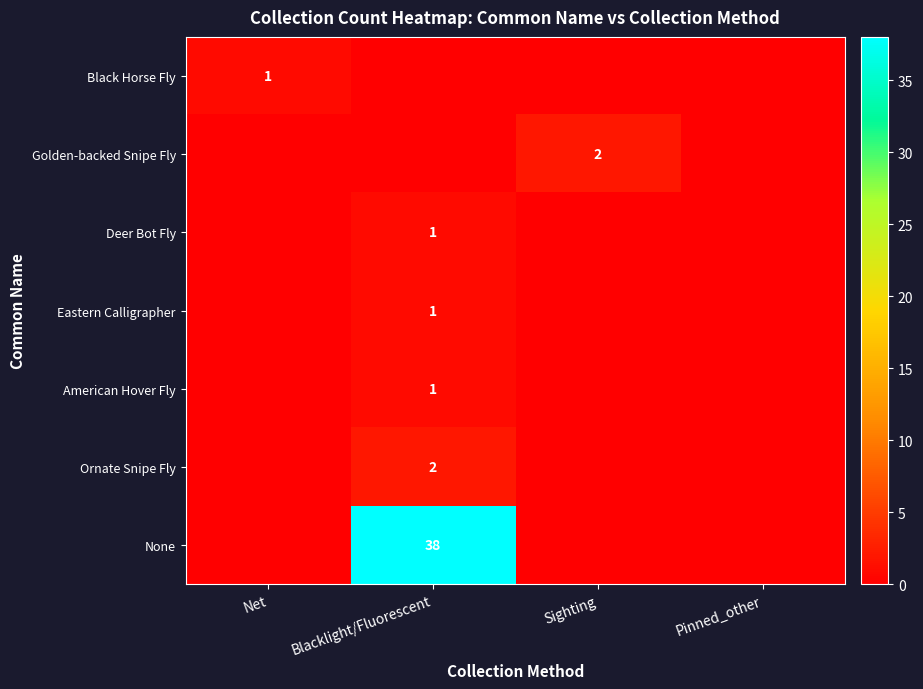

The Deer Bot Fly series shows 1 at Blacklight/Fluorescent. True or false?

True